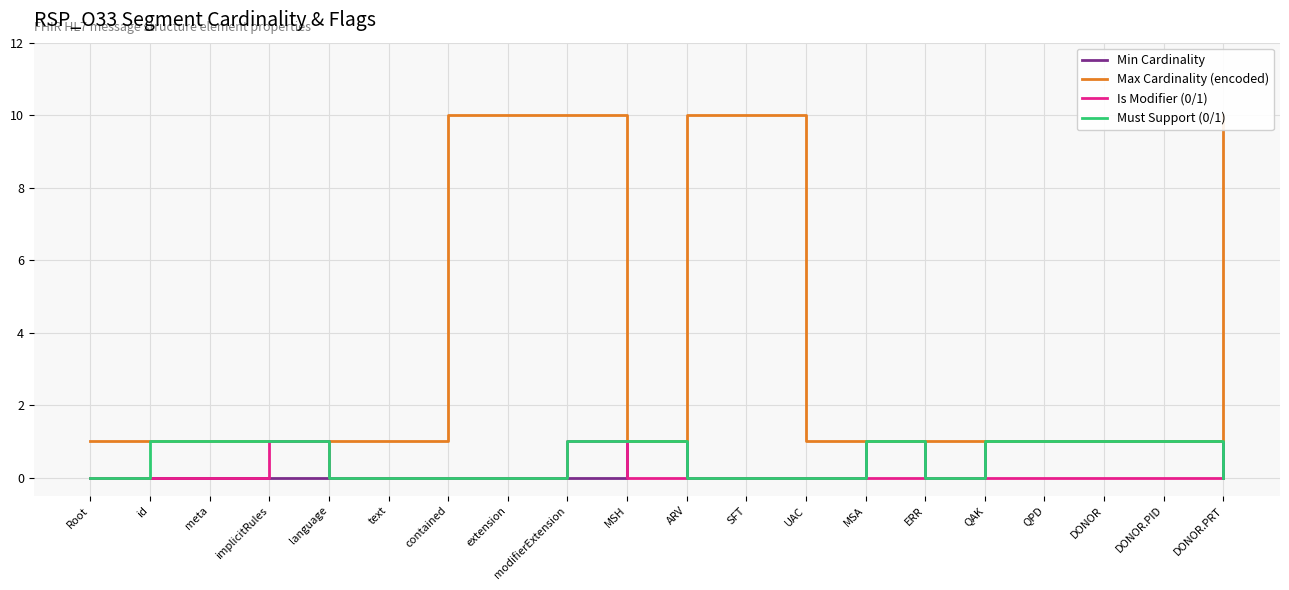

Reading right to left, transcribe all the data shown in this chart.

Min Cardinality: DONOR.PRT=0	DONOR.PID=1	DONOR=1	QPD=1	QAK=1	ERR=0	MSA=1	UAC=0	SFT=0	ARV=0	MSH=1	modifierExtension=0	extension=0	contained=0	text=0	language=0	implicitRules=0	meta=0	id=0	Root=0
Max Cardinality (encoded): DONOR.PRT=10	DONOR.PID=1	DONOR=1	QPD=1	QAK=1	ERR=1	MSA=1	UAC=1	SFT=10	ARV=10	MSH=1	modifierExtension=10	extension=10	contained=10	text=1	language=1	implicitRules=1	meta=1	id=1	Root=1
Is Modifier (0/1): DONOR.PRT=0	DONOR.PID=0	DONOR=0	QPD=0	QAK=0	ERR=0	MSA=0	UAC=0	SFT=0	ARV=0	MSH=0	modifierExtension=1	extension=0	contained=0	text=0	language=0	implicitRules=1	meta=0	id=0	Root=0
Must Support (0/1): DONOR.PRT=0	DONOR.PID=1	DONOR=1	QPD=1	QAK=1	ERR=0	MSA=1	UAC=0	SFT=0	ARV=0	MSH=1	modifierExtension=1	extension=0	contained=0	text=0	language=0	implicitRules=1	meta=1	id=1	Root=0